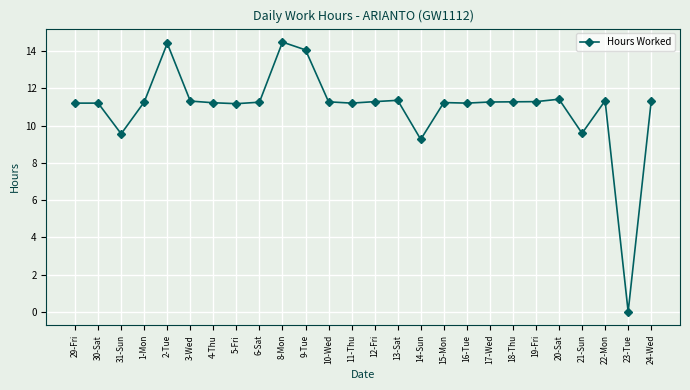

Is it true that the value at 22-Mon is 11.3?

True